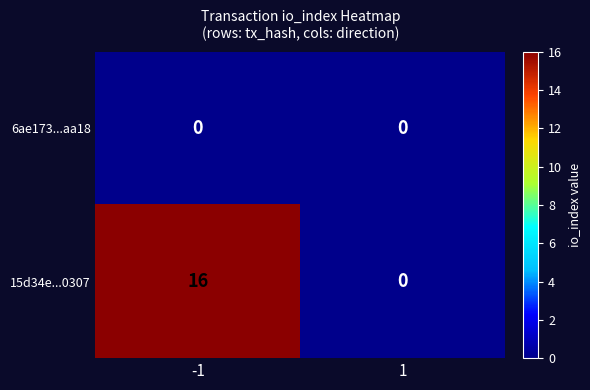

Reading left to right, extract all data points from this chart.

6ae173...aa18: -1=0	1=0
15d34e...0307: -1=16	1=0